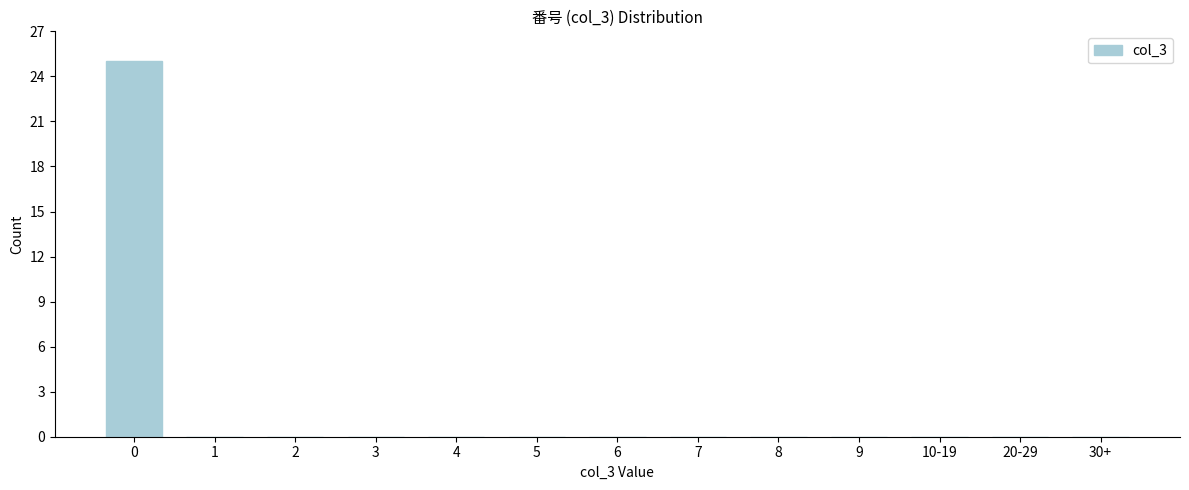

Reading left to right, list all the values displayed in this chart.

0=25	1=0	2=0	3=0	4=0	5=0	6=0	7=0	8=0	9=0	10-19=0	20-29=0	30+=0